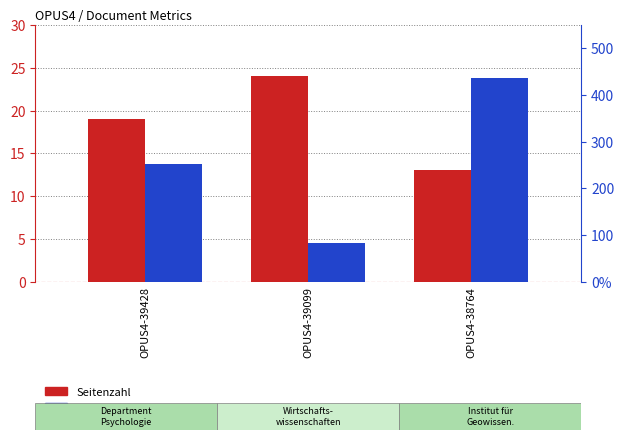

Reading left to right, transcribe all the data shown in this chart.

Seitenzahl: 19	24	13
Quelle:Erste Seite: 253	82	437